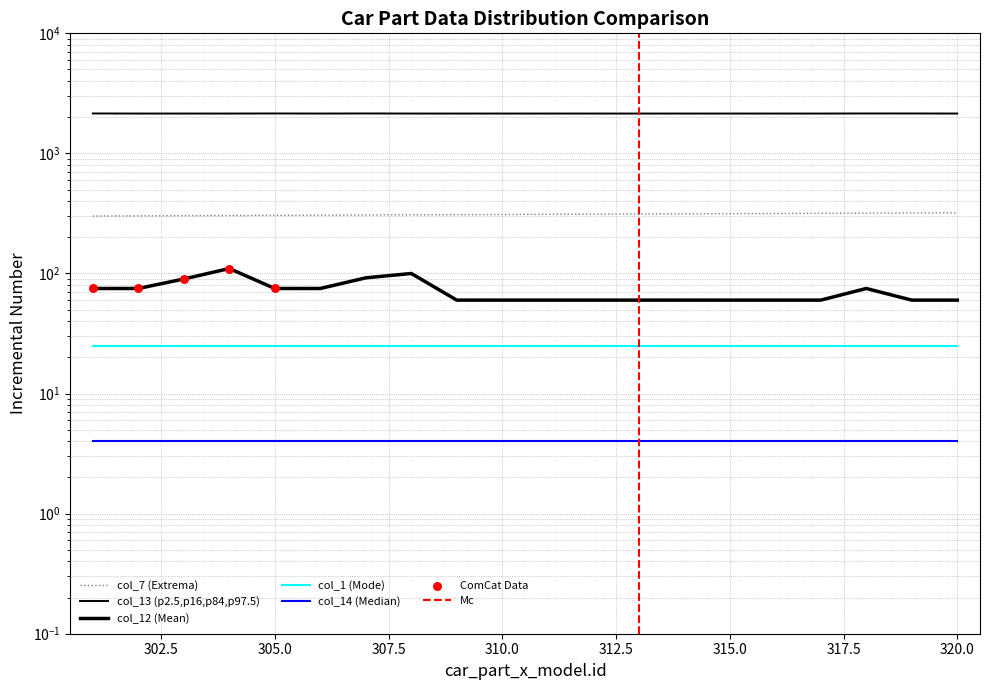

At how many categories does at least one series exceed 1174?

20